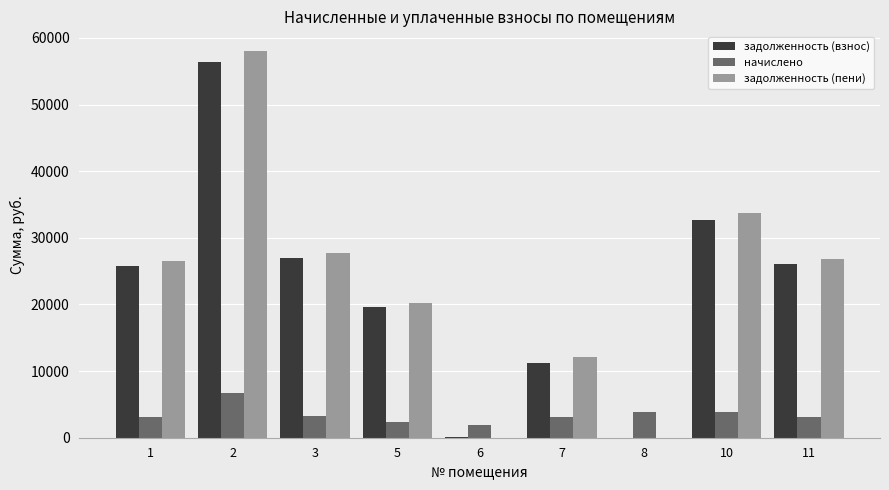

What are all the series names shown in the legend?

задолженность (взнос), начислено, задолженность (пени)